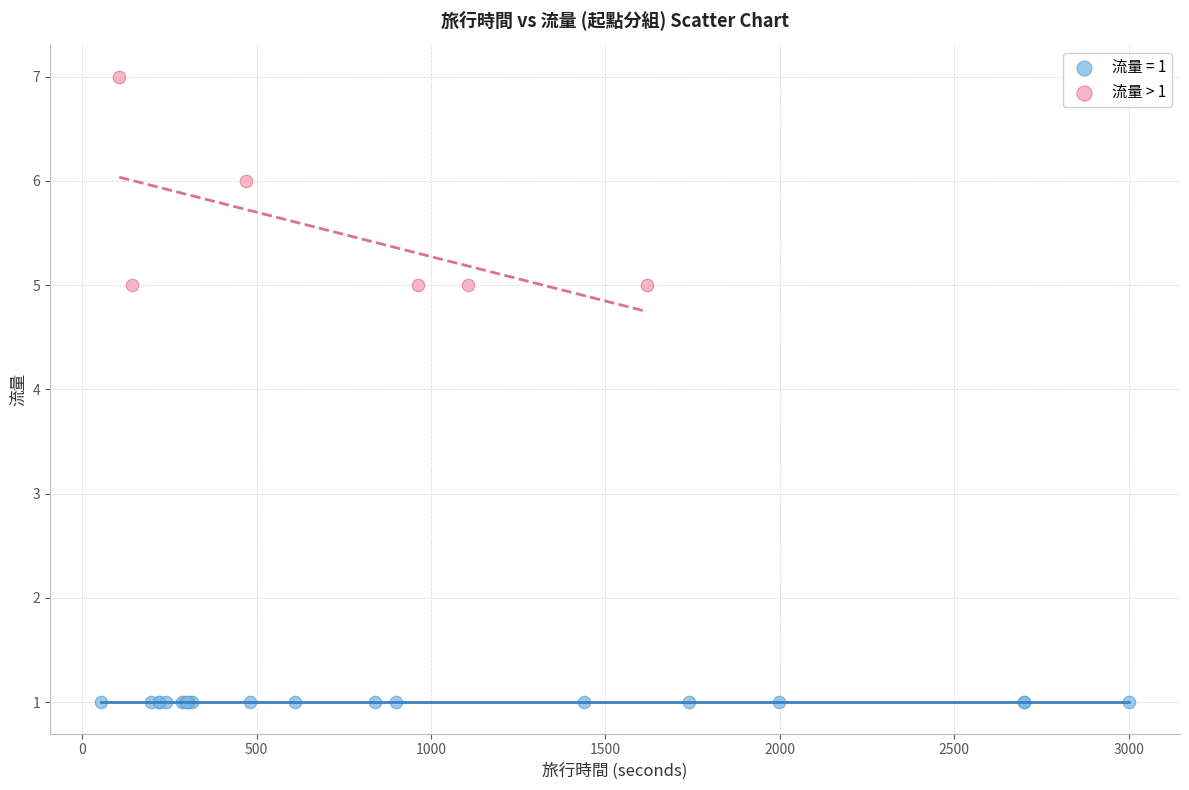

Which series contains the highest Y value?

流量 > 1